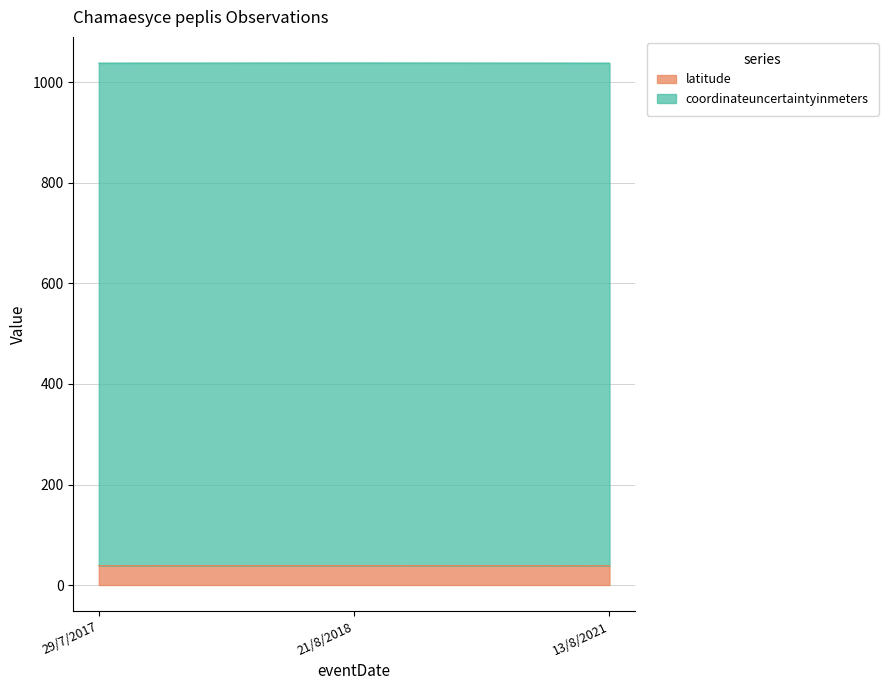

Between 21/8/2018 and 29/7/2017, which is larger?

21/8/2018